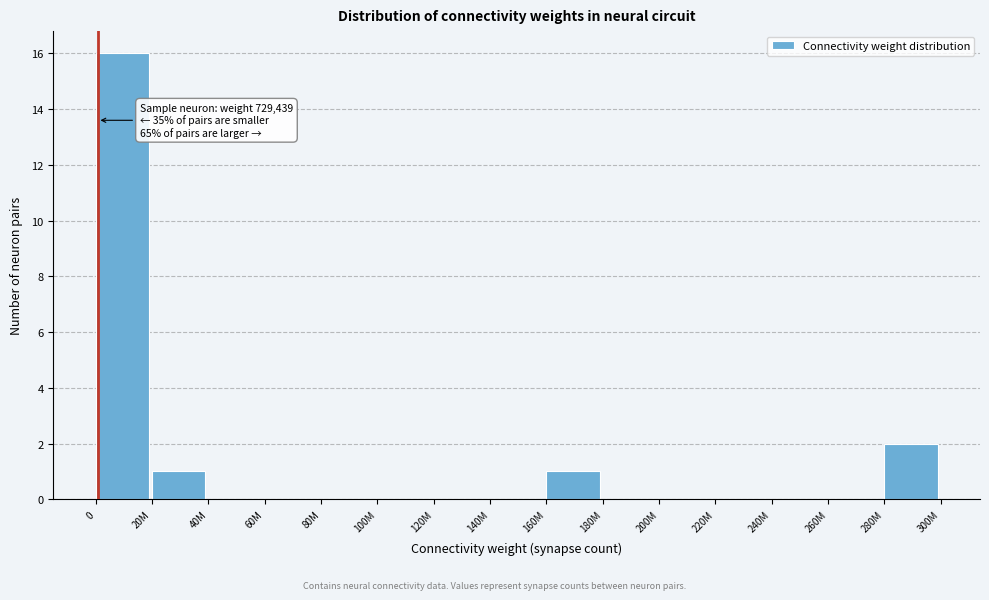

Reading left to right, extract all data points from this chart.

0=16	20M=1	40M=0	60M=0	80M=0	100M=0	120M=0	140M=0	160M=1	180M=0	200M=0	220M=0	240M=0	260M=0	280M=2